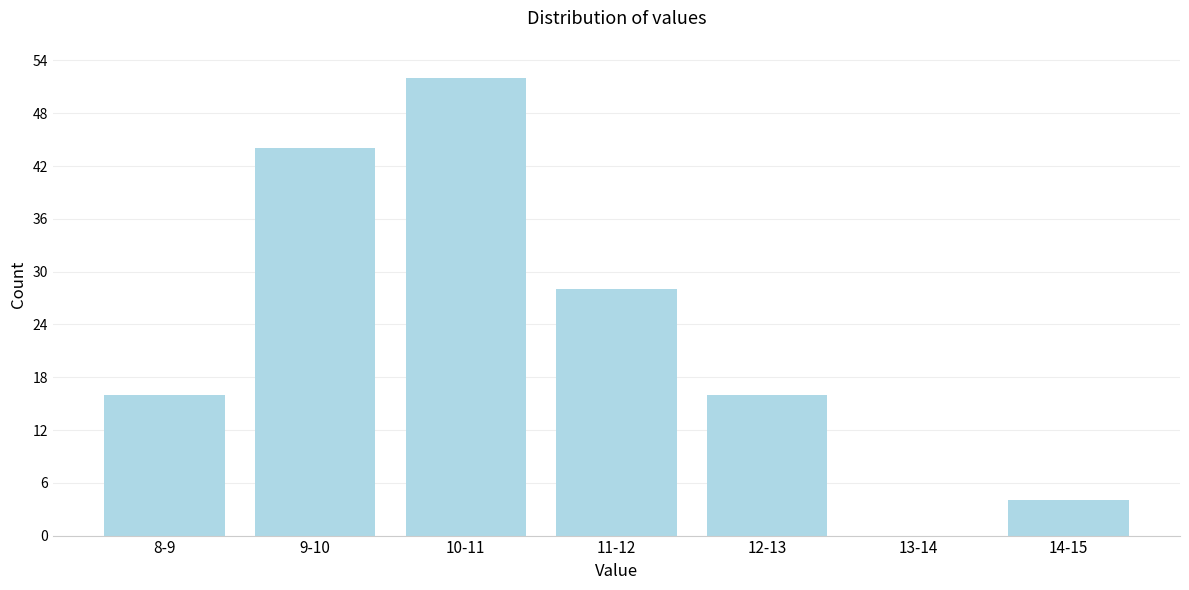

Reading left to right, extract all data points from this chart.

8-9=16	9-10=44	10-11=52	11-12=28	12-13=16	13-14=0	14-15=4